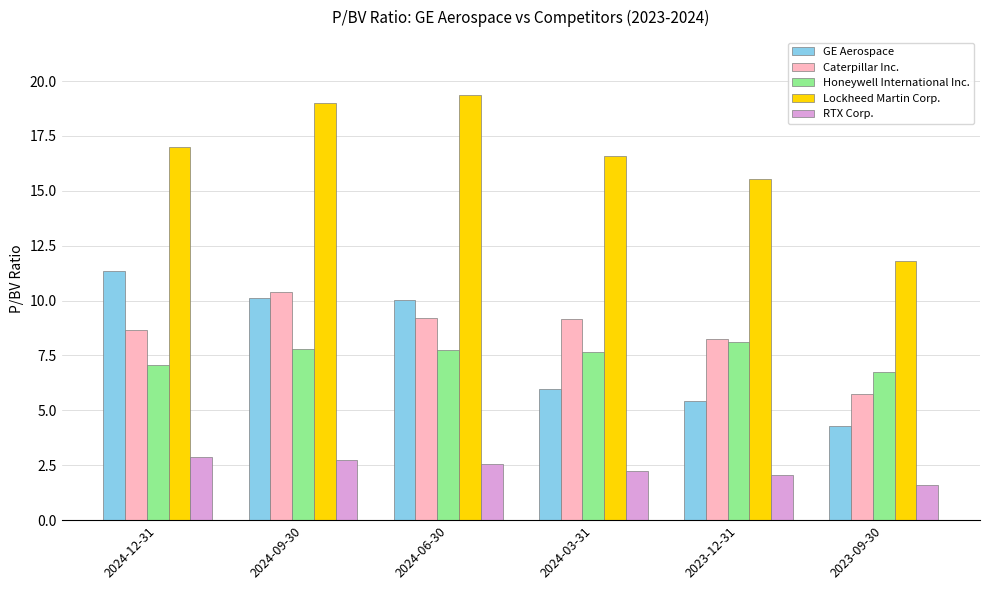

Rank the series at 2024-06-30 from lowest to highest value.

RTX Corp., Honeywell International Inc., Caterpillar Inc., GE Aerospace, Lockheed Martin Corp.